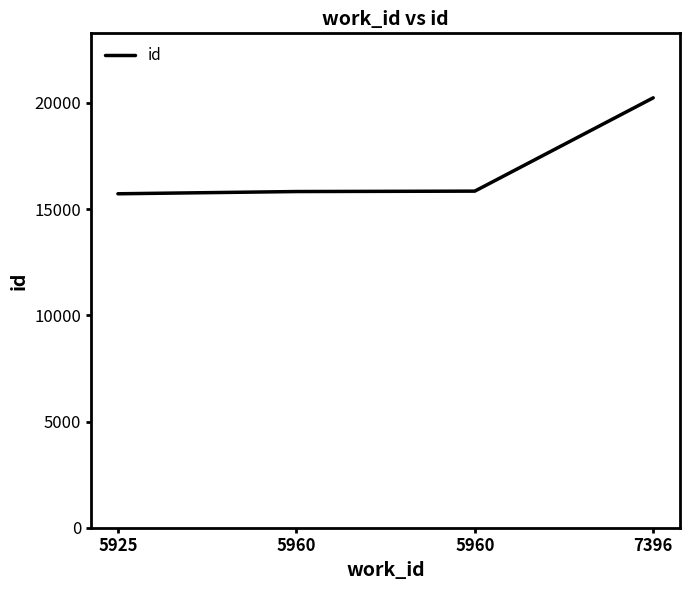

How many lines are shown in the chart?

1